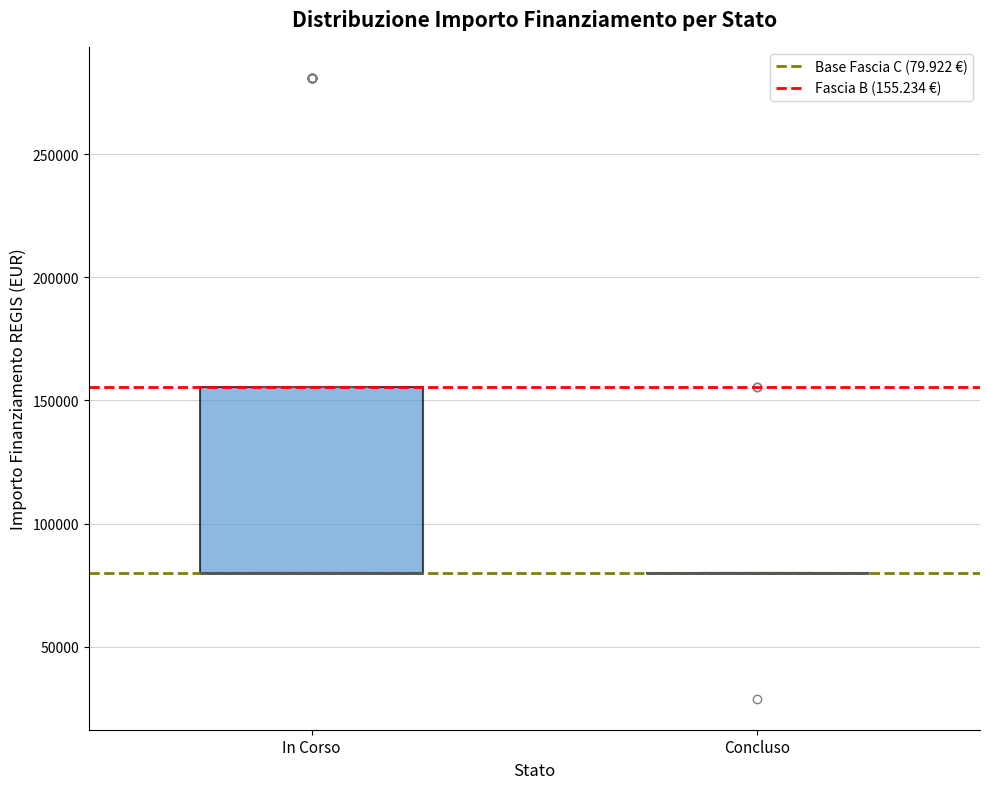

Where is the lower edge of the box for In Corso on the y-axis? The values are not printed on the chart, so give them approximately, as read against the axis.

80000